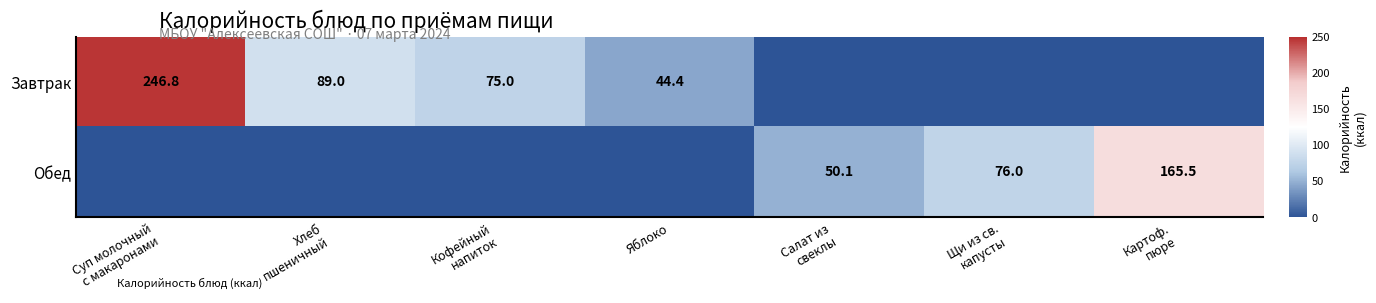

How many Обед values are between 0 and 76?

6